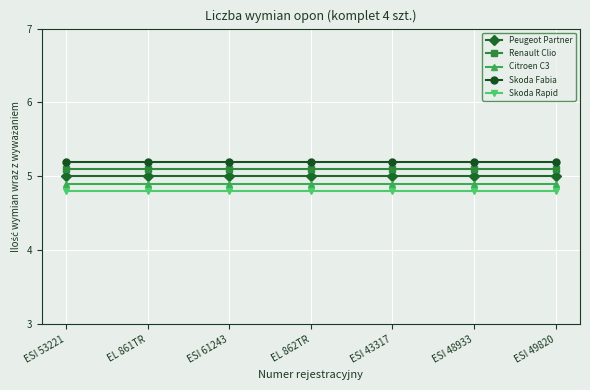

What is the value of the Peugeot Partner point at the 6th from the left?

5.0